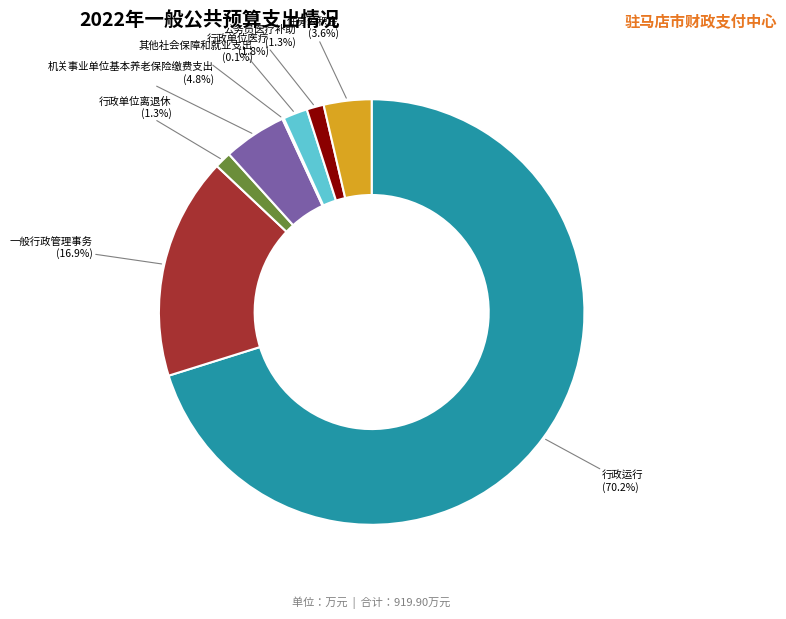

Is there any slice that represents more than half of the pie?

Yes